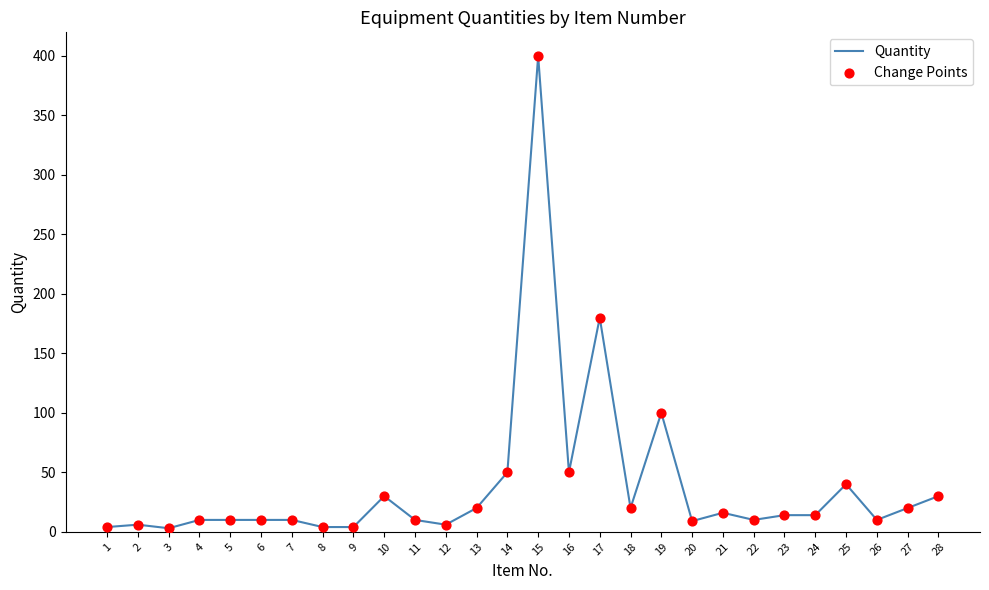

What is the difference between the maximum and minimum values?

397